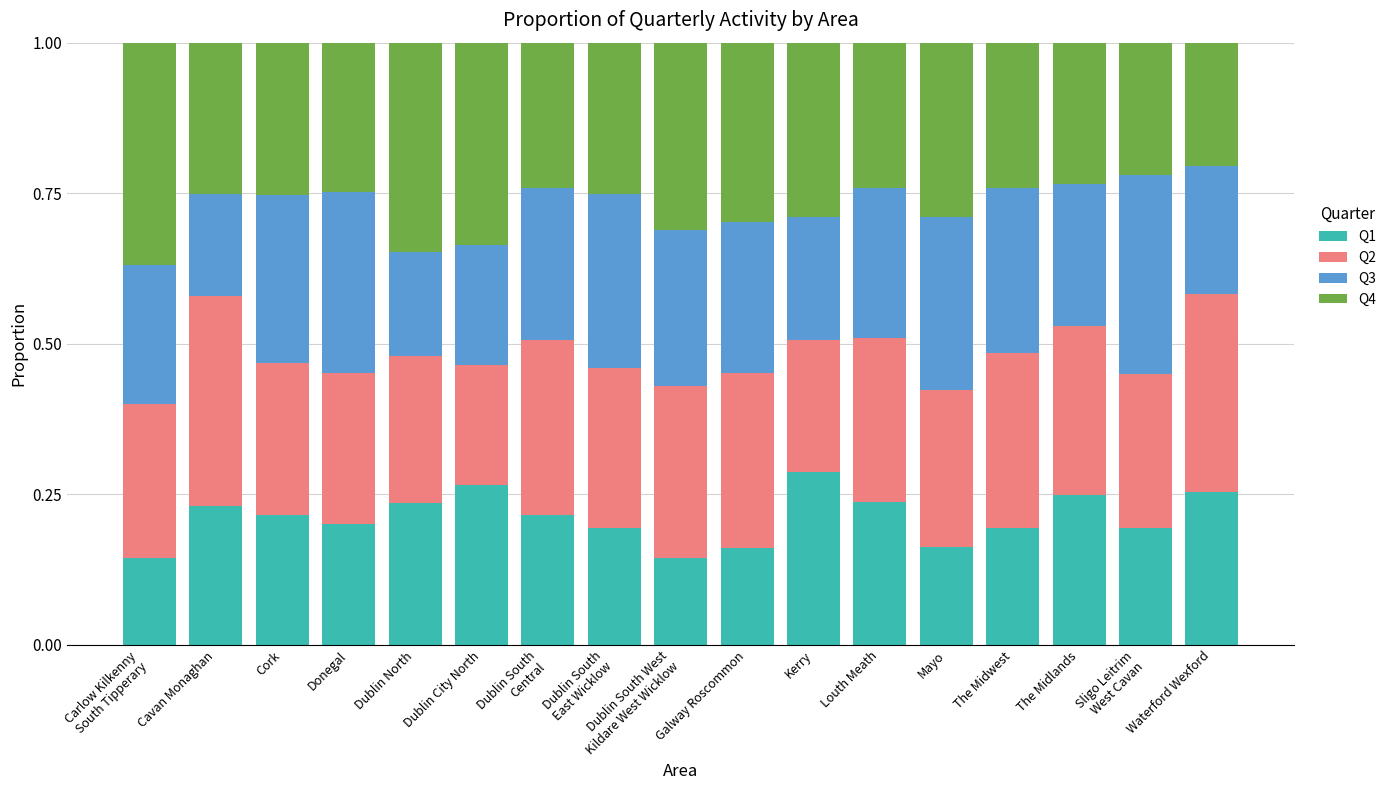

Which category has the highest value in the Q1 series?

Kerry